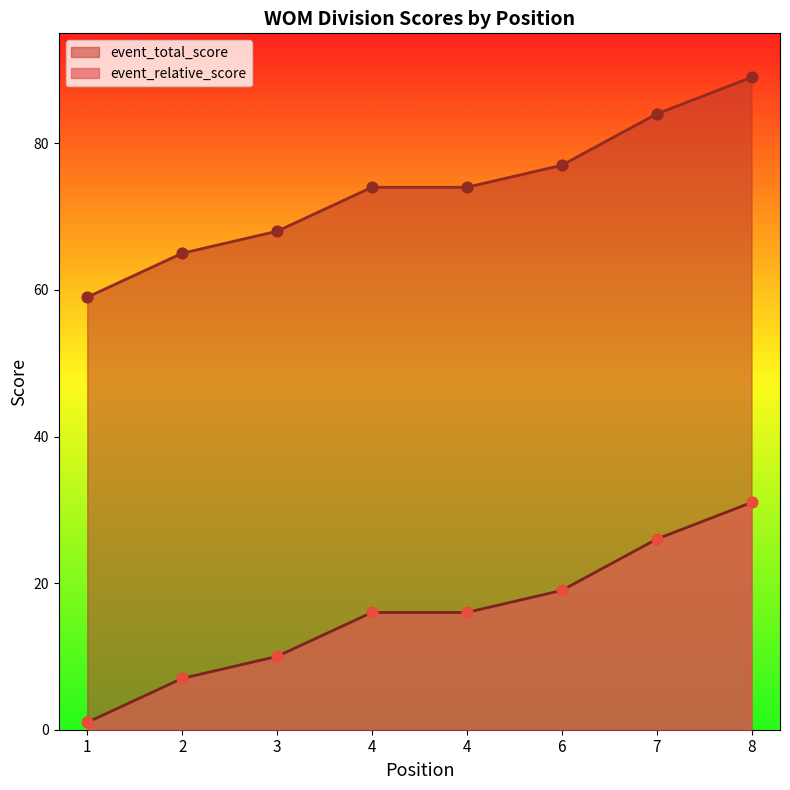

Is the value of event_total_score at 7 greater than the value of event_relative_score at 1?

Yes